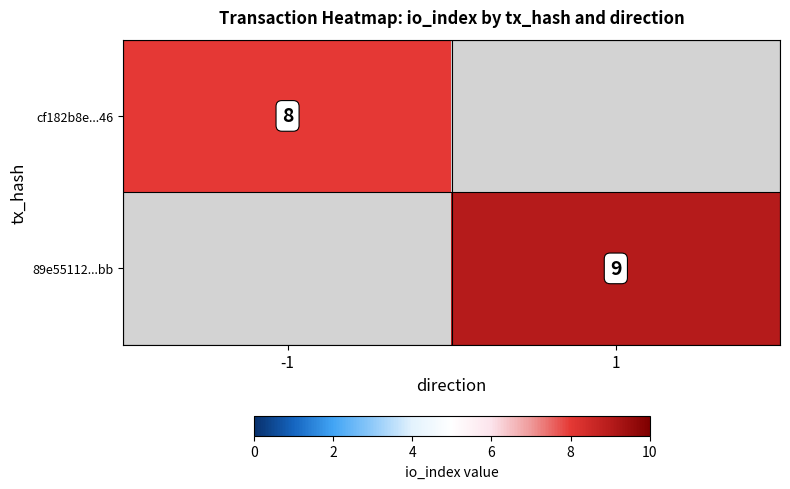

At how many categories does at least one series exceed 8?

1